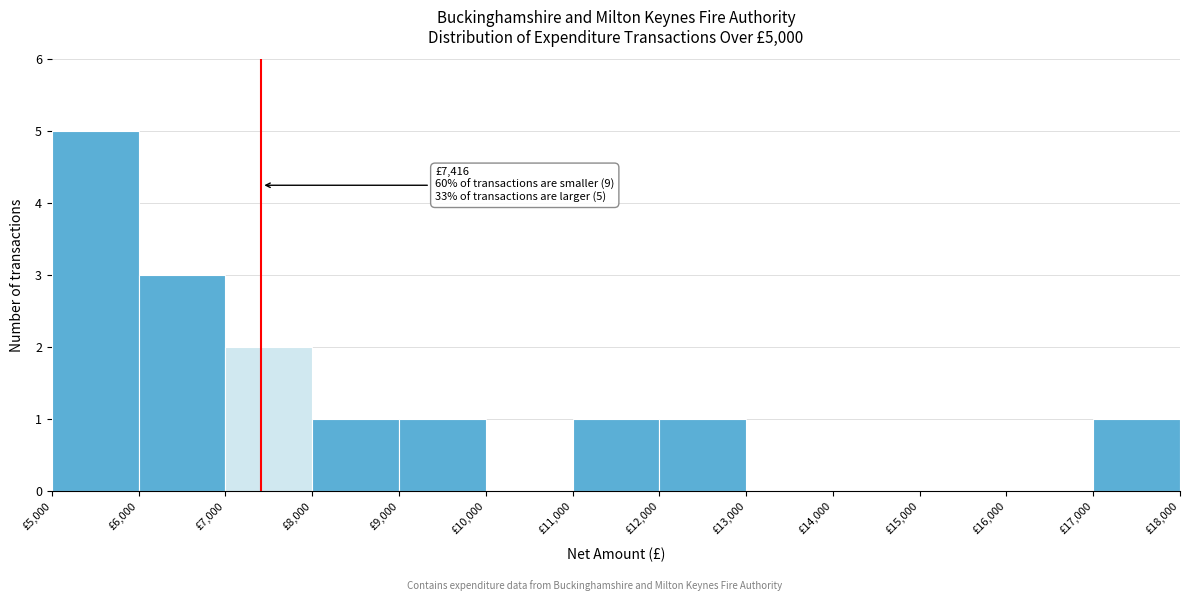

Over which range of the x-axis is the bar tallest?

5000 to 6000